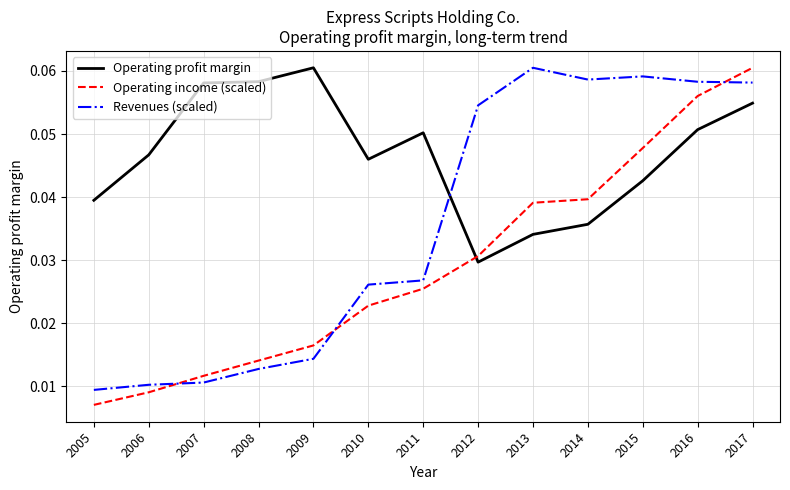

How many categories are shown in the chart?

13